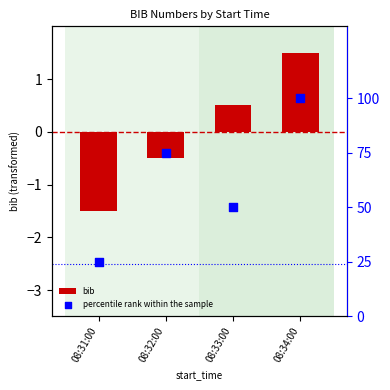

Is the value of percentile rank within the sample at 08:33:00 greater than the value of bib at 08:31:00?

Yes